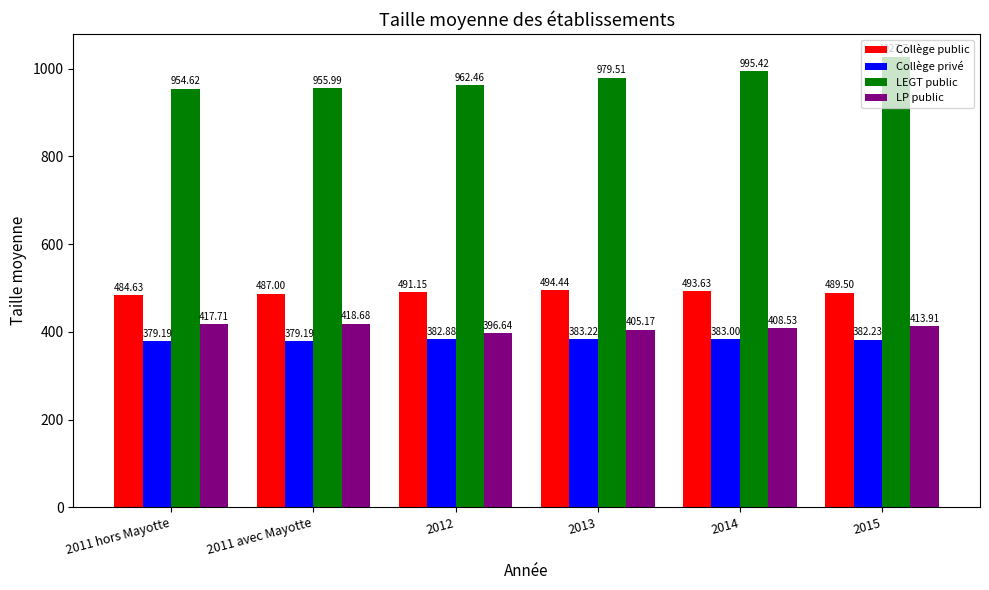

Is the value of LEGT public at 2015 greater than the value of Collège public at 2014?

Yes